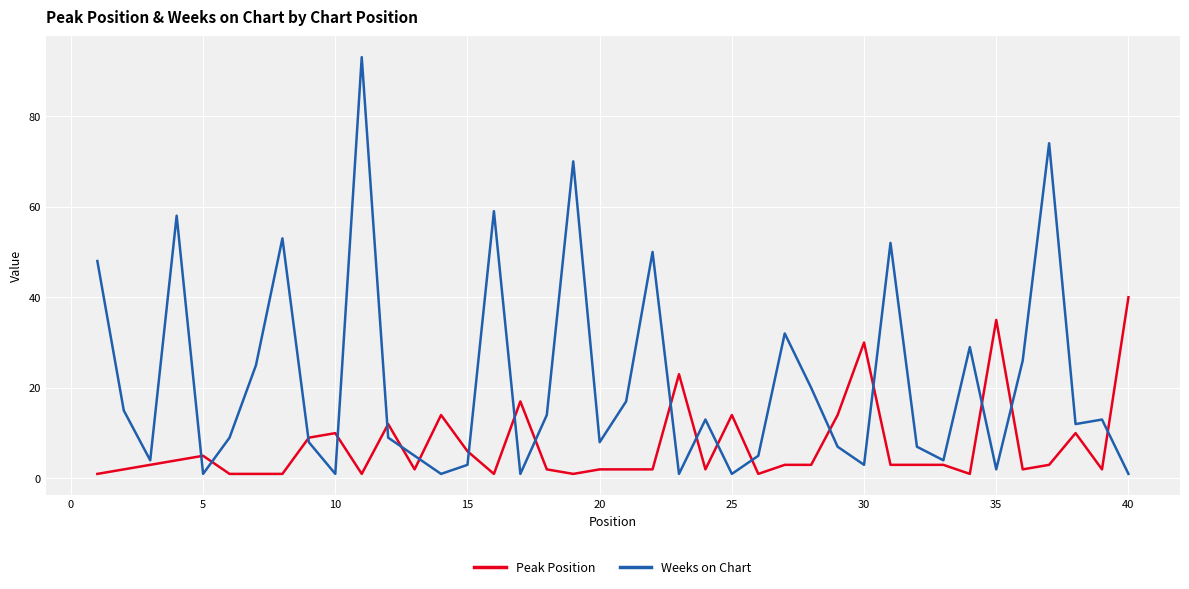

What are all the series names shown in the legend?

Peak Position, Weeks on Chart